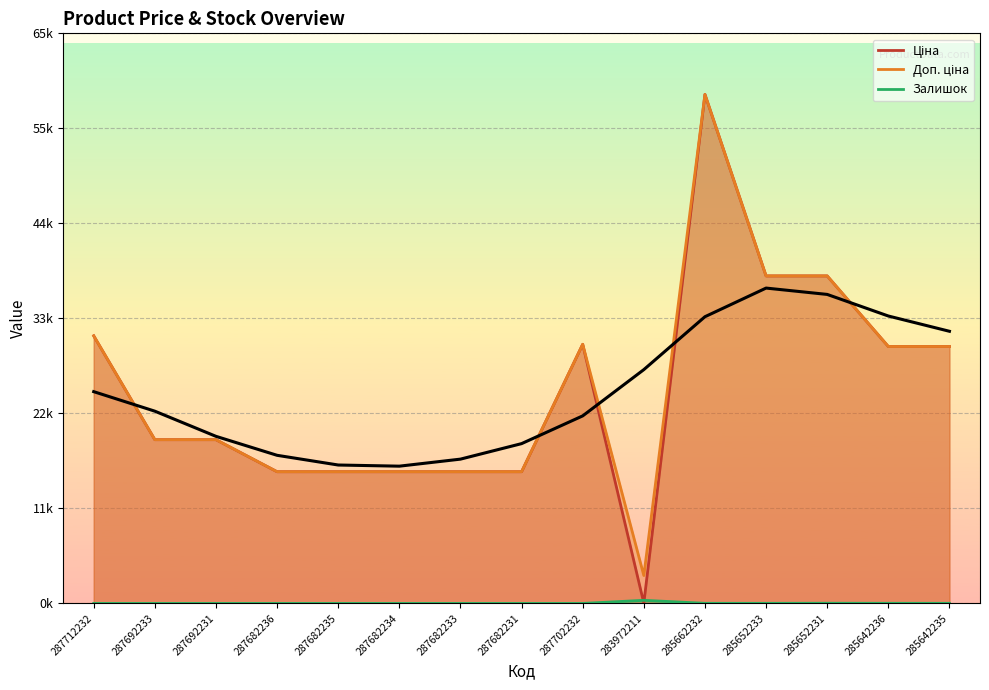

What position from the left is 287702232?

9